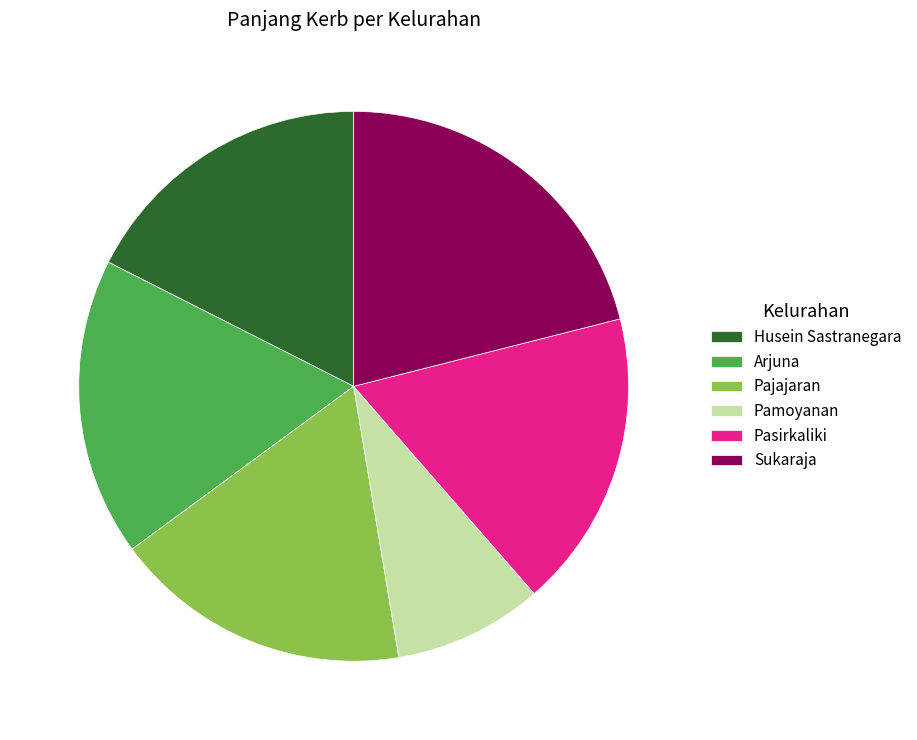

How many segments does this pie chart have?

6